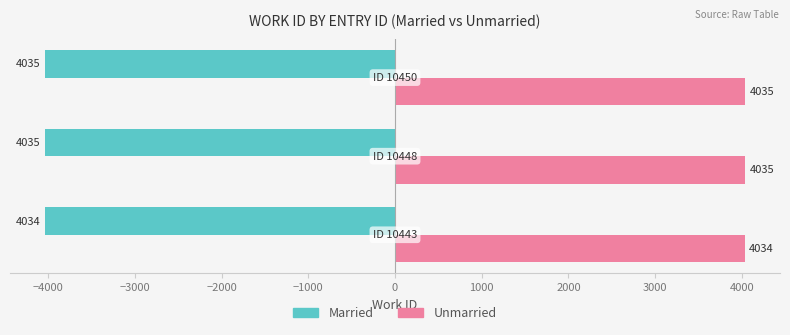

Reading left to right, transcribe all the data shown in this chart.

Married: 10443=4034	10448=4035	10450=4035
Unmarried: 10443=4034	10448=4035	10450=4035